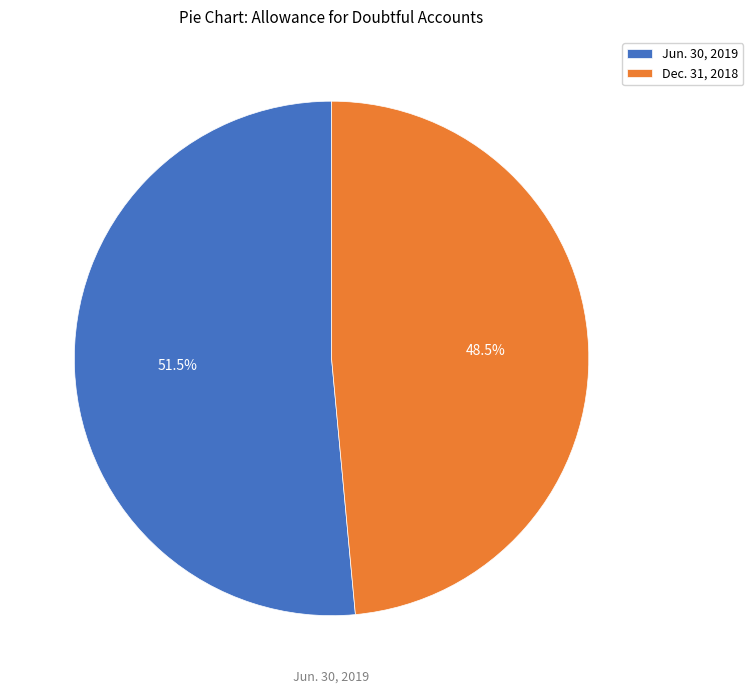

What percentage do Dec. 31, 2018 and Jun. 30, 2019 together represent?

100.0%